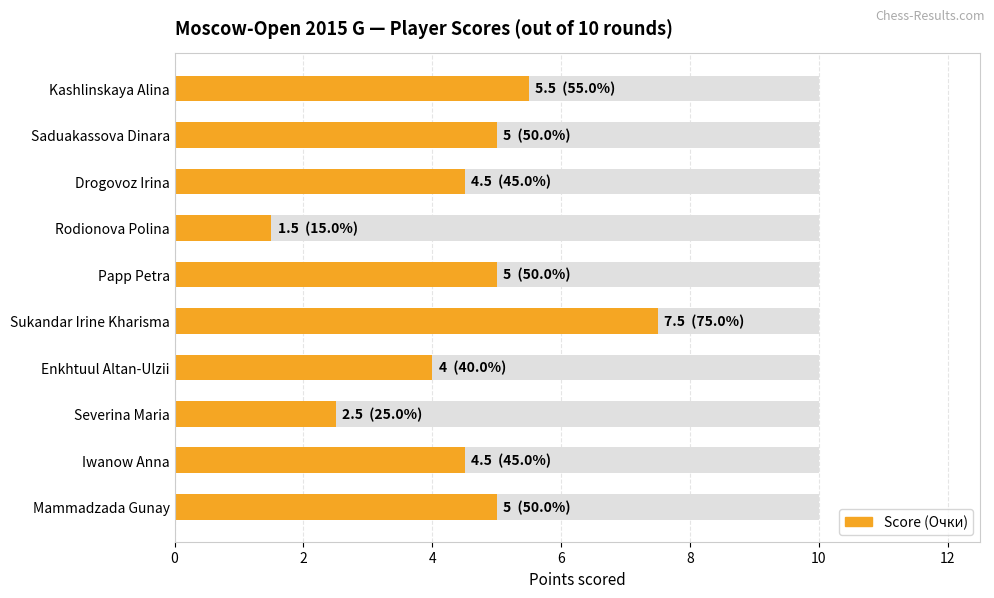

What is the minimum value shown in the chart?

1.5